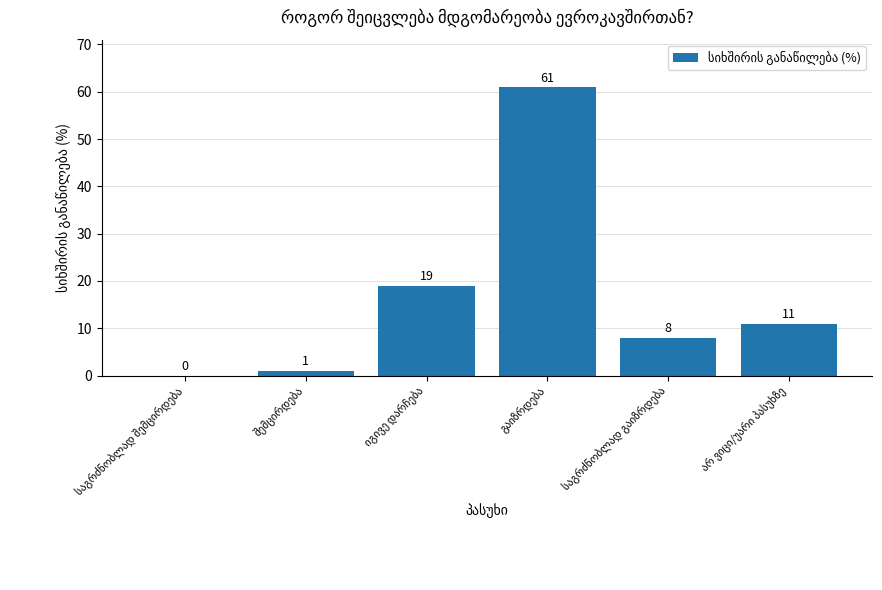

What is the average value?

17